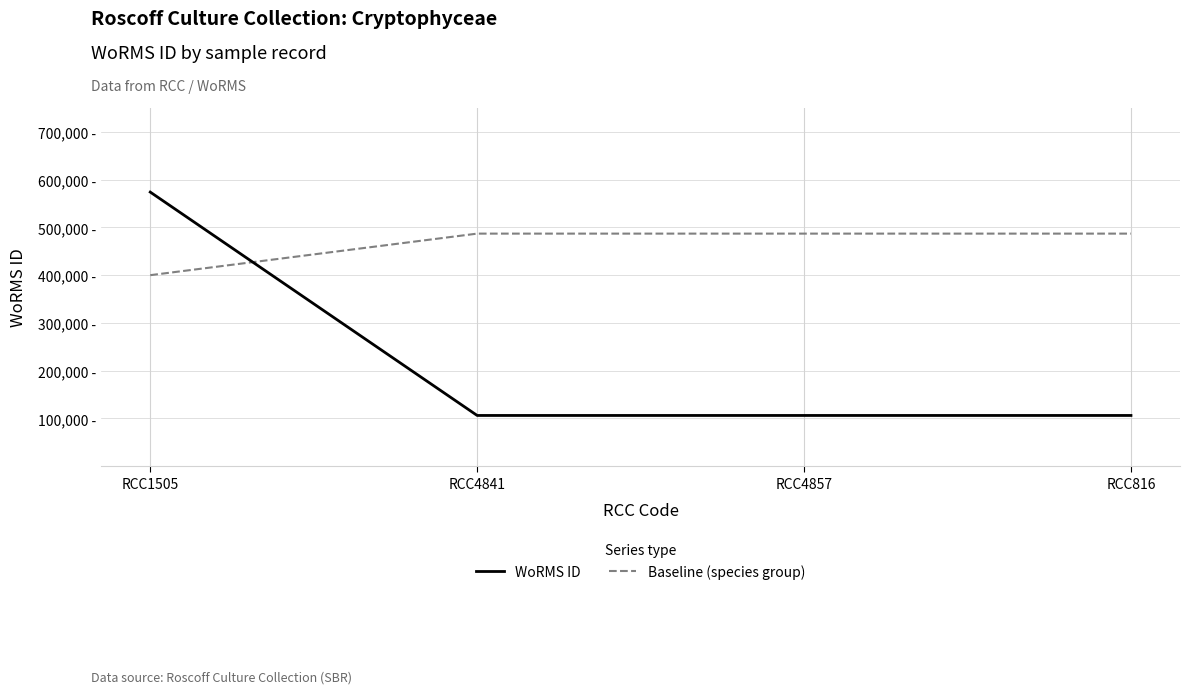

Reading left to right, extract all data points from this chart.

WoRMS ID: RCC1505=573955	RCC4841=106285	RCC4857=106285	RCC816=106285
Baseline (species group): RCC1505=400000	RCC4841=487000	RCC4857=487000	RCC816=487000